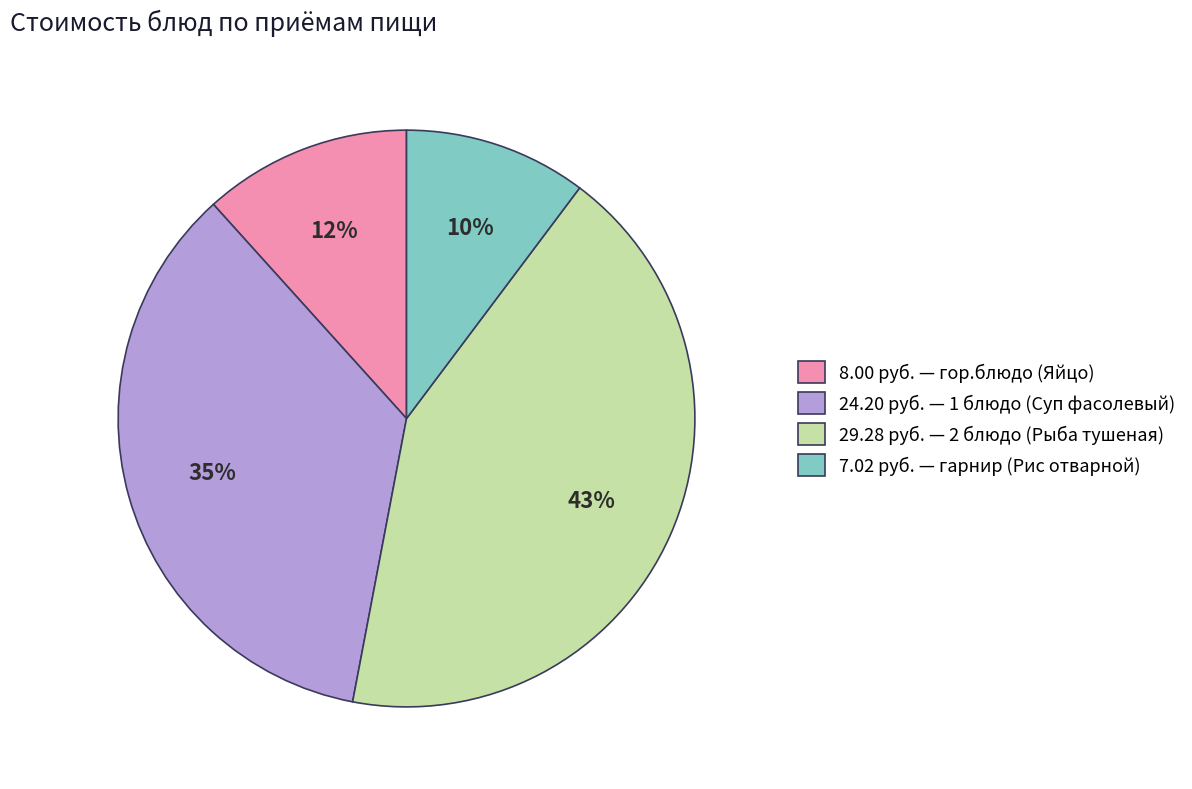

To the nearest percent, what is the average slice percentage?

25%